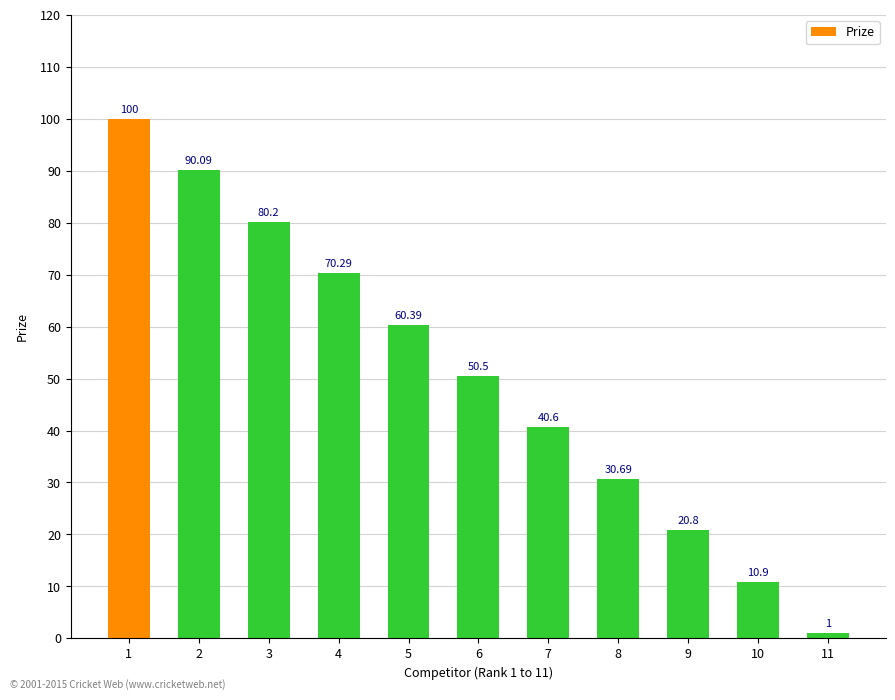

Which has a higher value, 5 or 9?

5